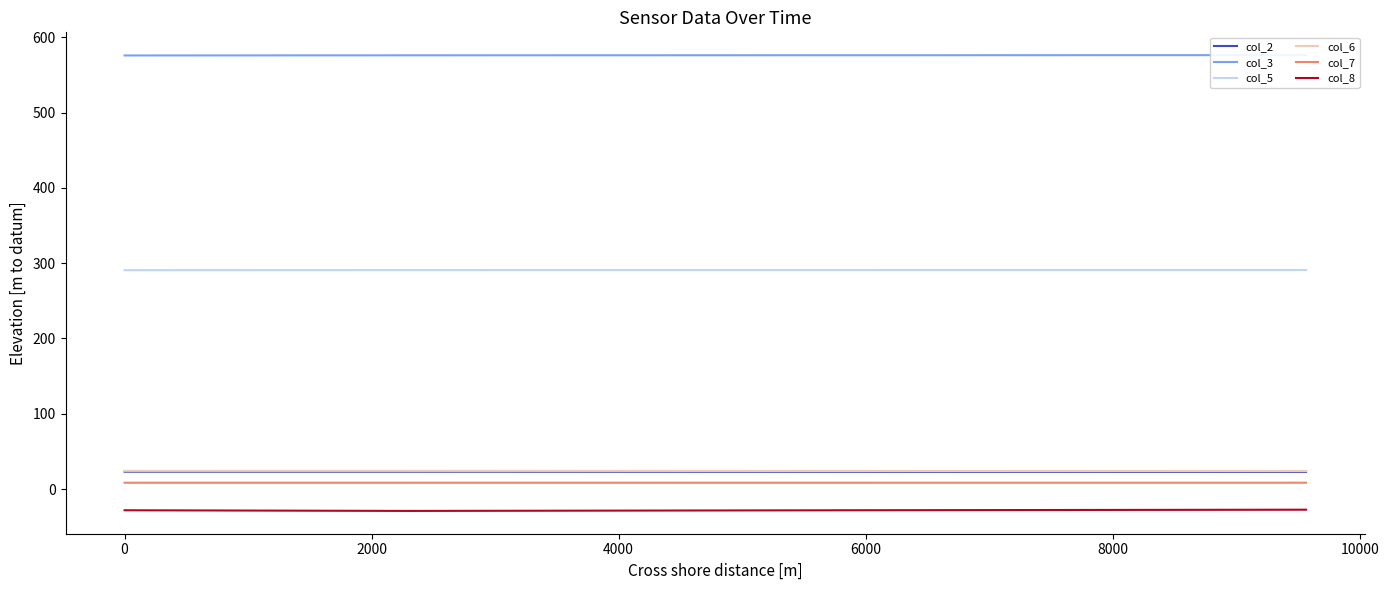

True or false: col_2 and col_8 cross at least once.

False